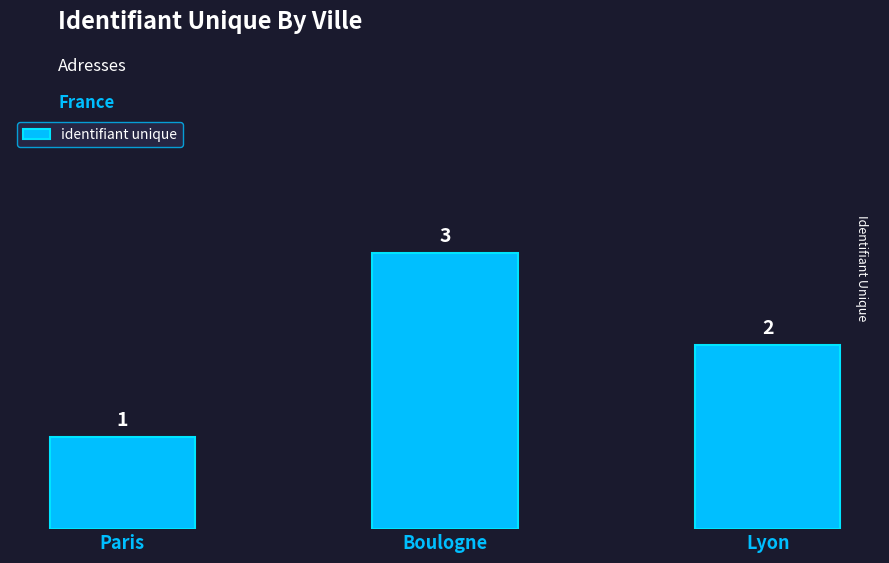

What is the minimum value shown in the chart?

1